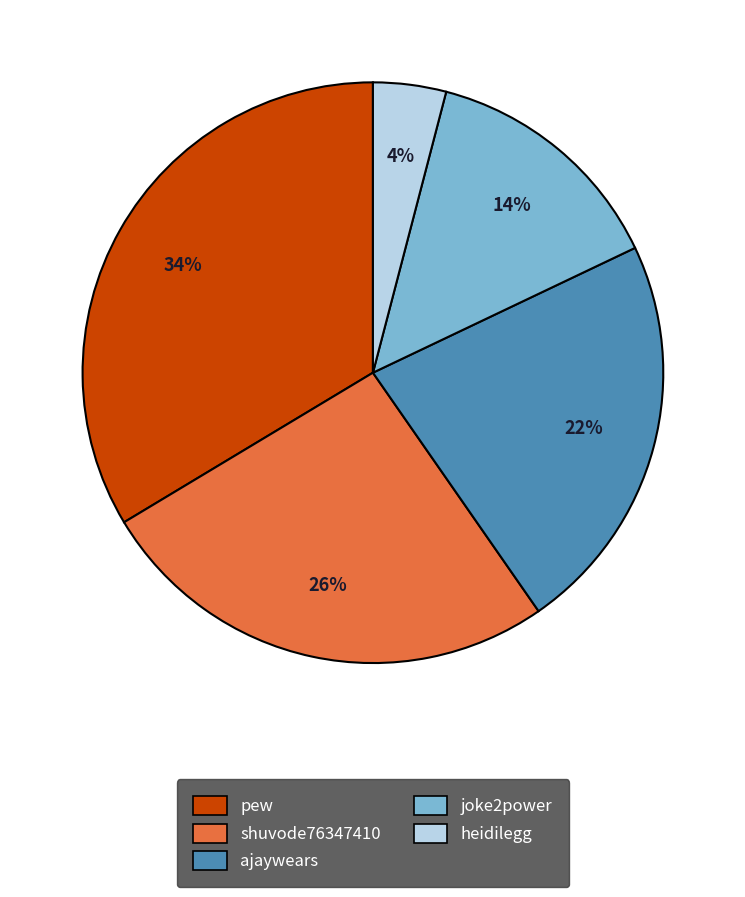

How many slices are in this pie chart?

5